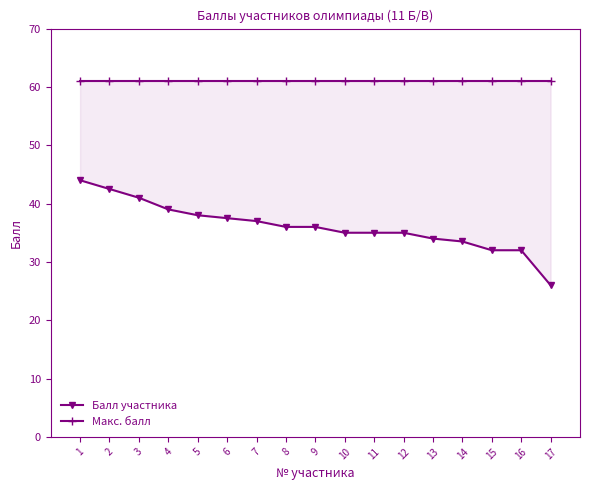

True or false: Балл участника and Макс. балл intersect in this chart.

False